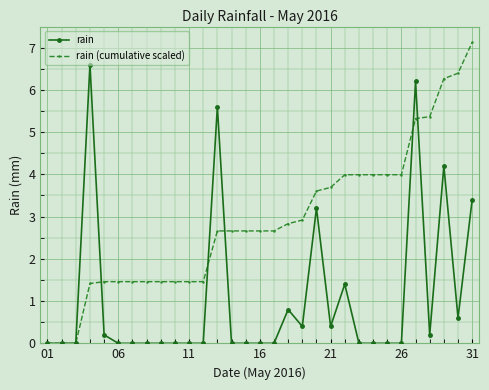

What is the highest value of the rain series?

6.6